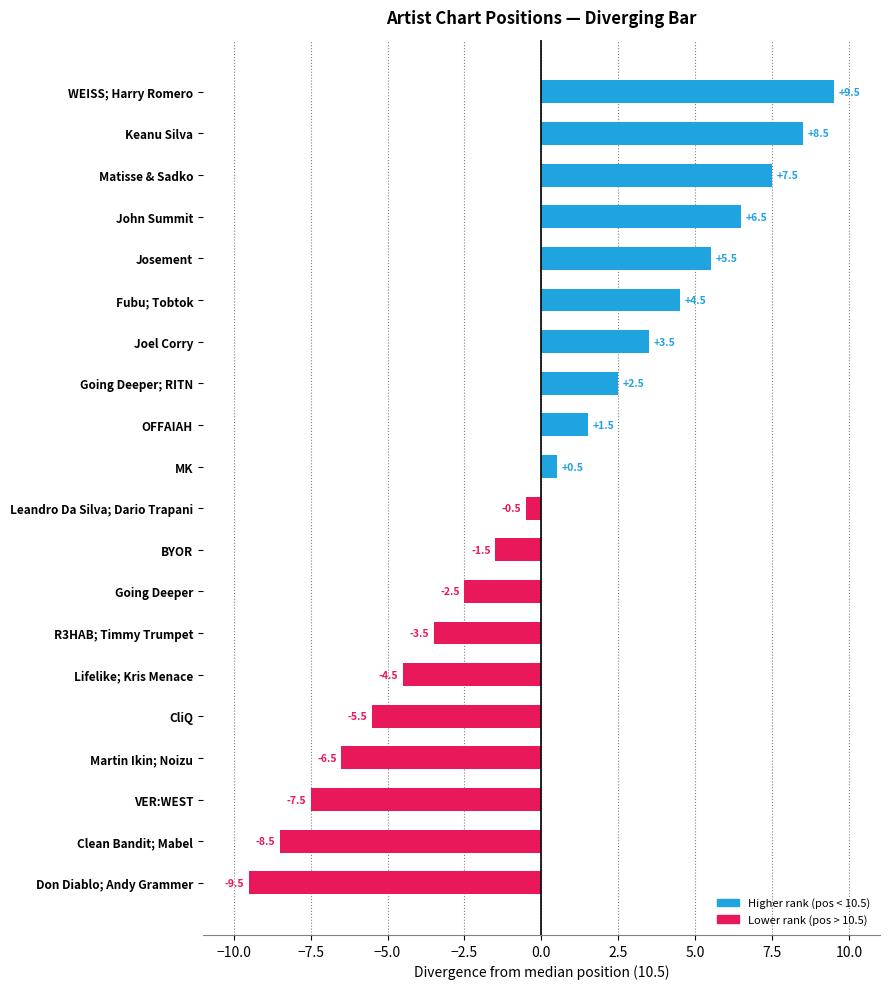

Are the bars horizontal?

Yes